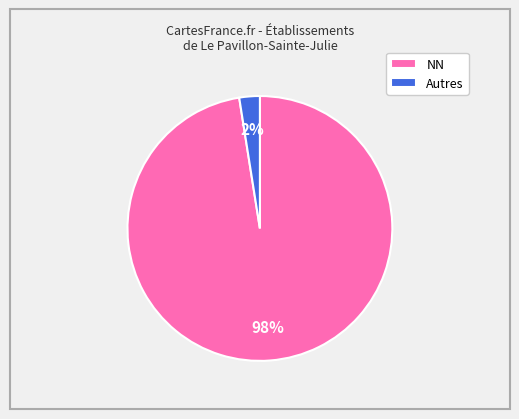

Which has a higher value, Autres or NN?

NN